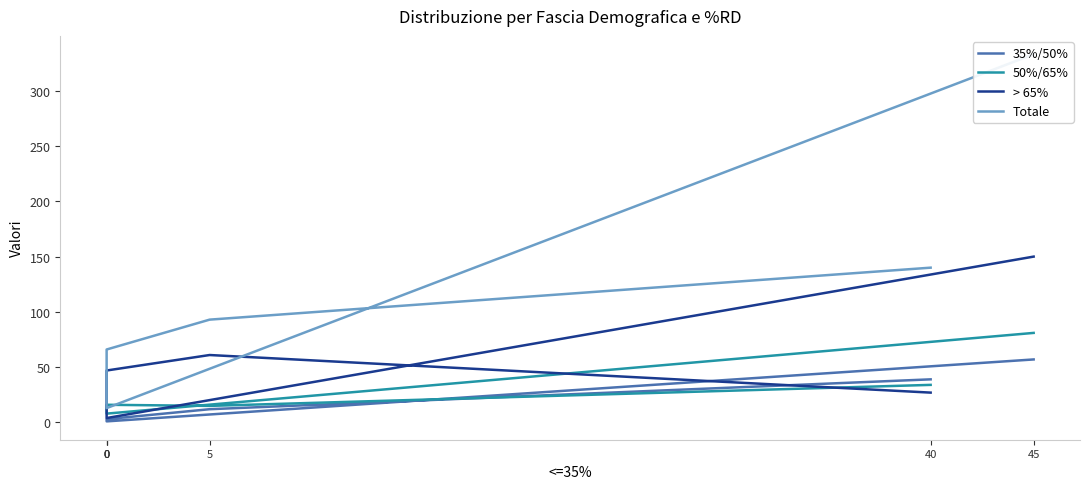

At which label is Totale closest to 173?

40